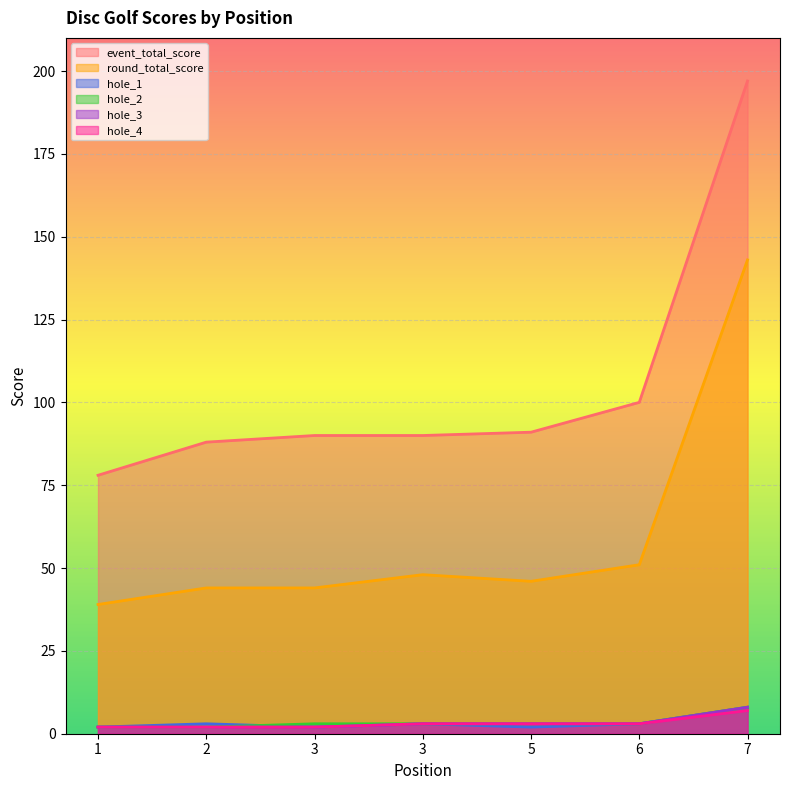

Rank the series by their maximum value, from lowest to highest.

hole_4, hole_1, hole_2, hole_3, round_total_score, event_total_score